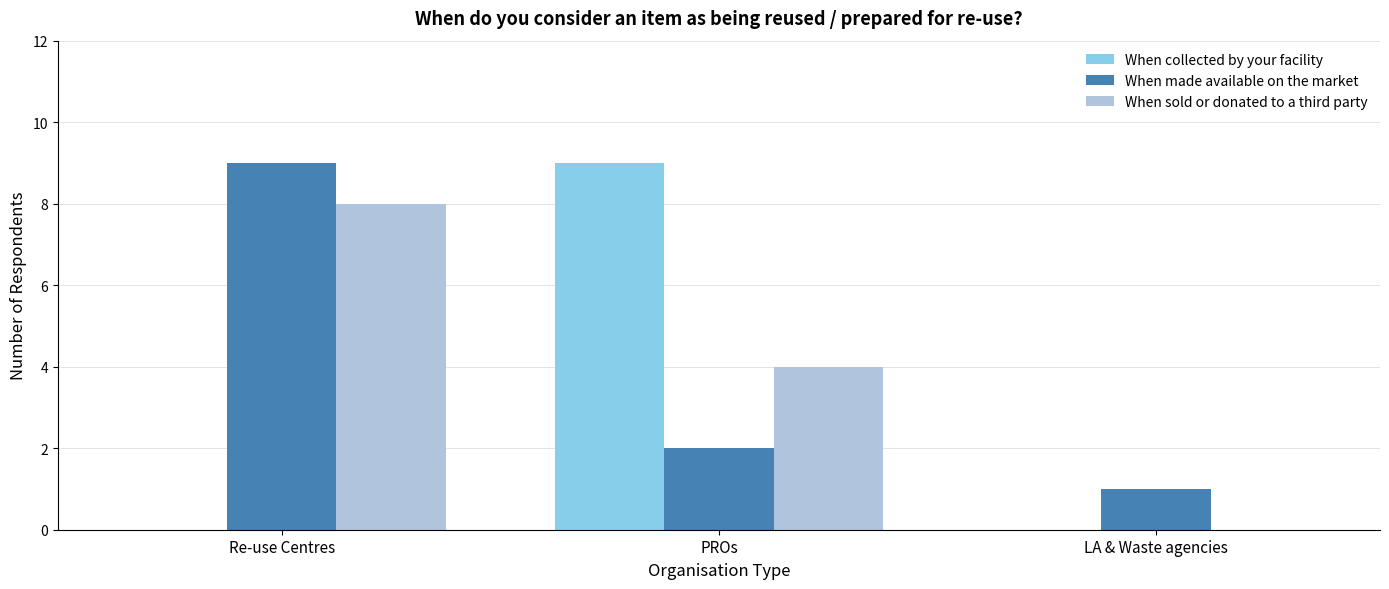

Is it true that When sold or donated to a third party equals 0 at LA & Waste agencies?

True